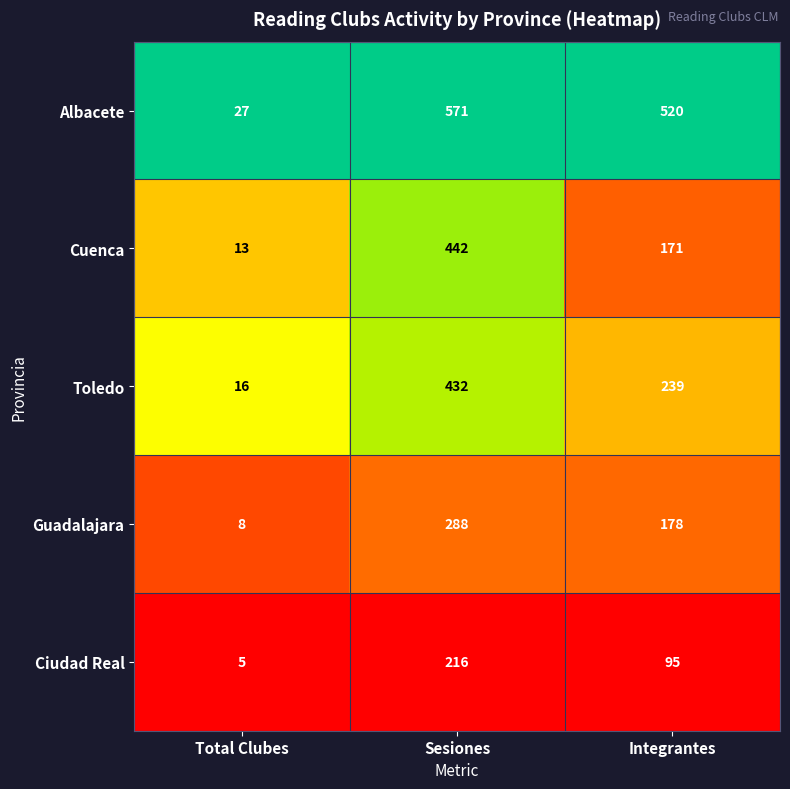

What is the maximum value shown in the chart?

571